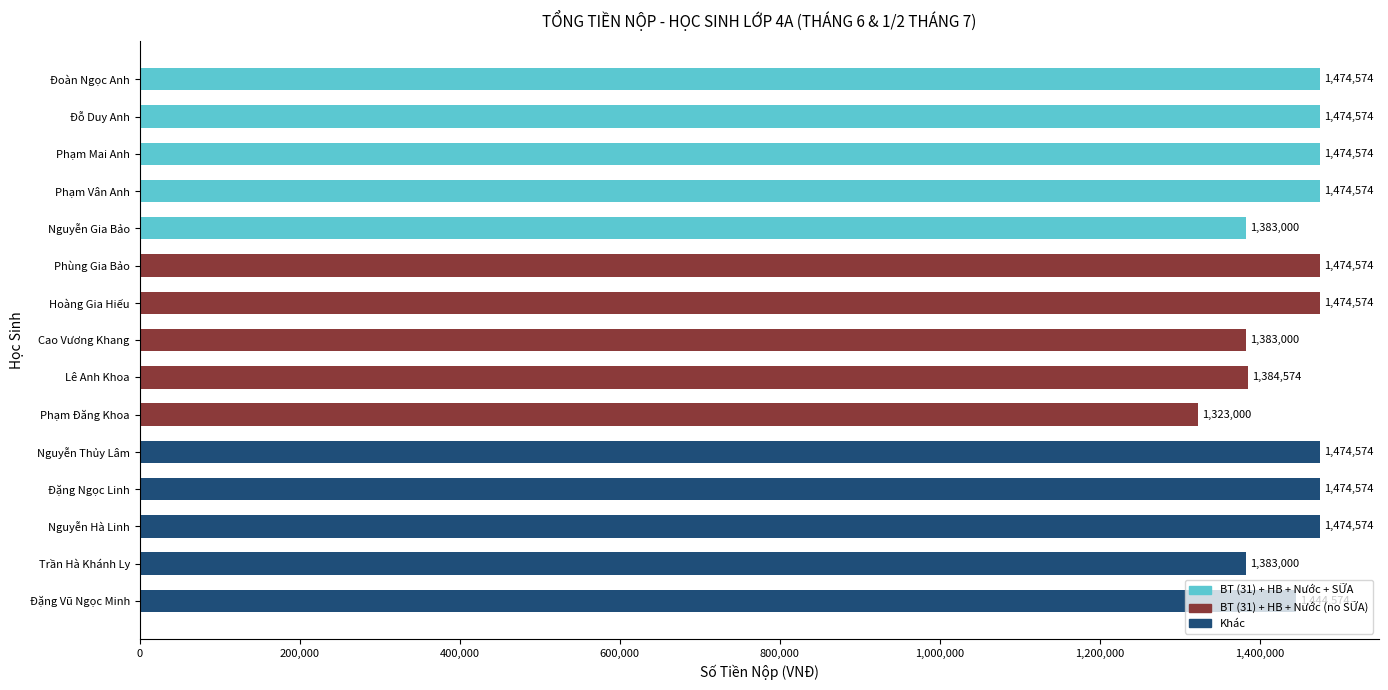

Reading left to right, list all the values displayed in this chart.

BT (31) + HB + Nước + SỮA: 1474574	1474574	1474574	1474574	1383000
BT (31) + HB + Nước (no SỮA): 1474574	1474574	1383000	1384574	1323000
Khác: 1474574	1474574	1474574	1383000	1444574